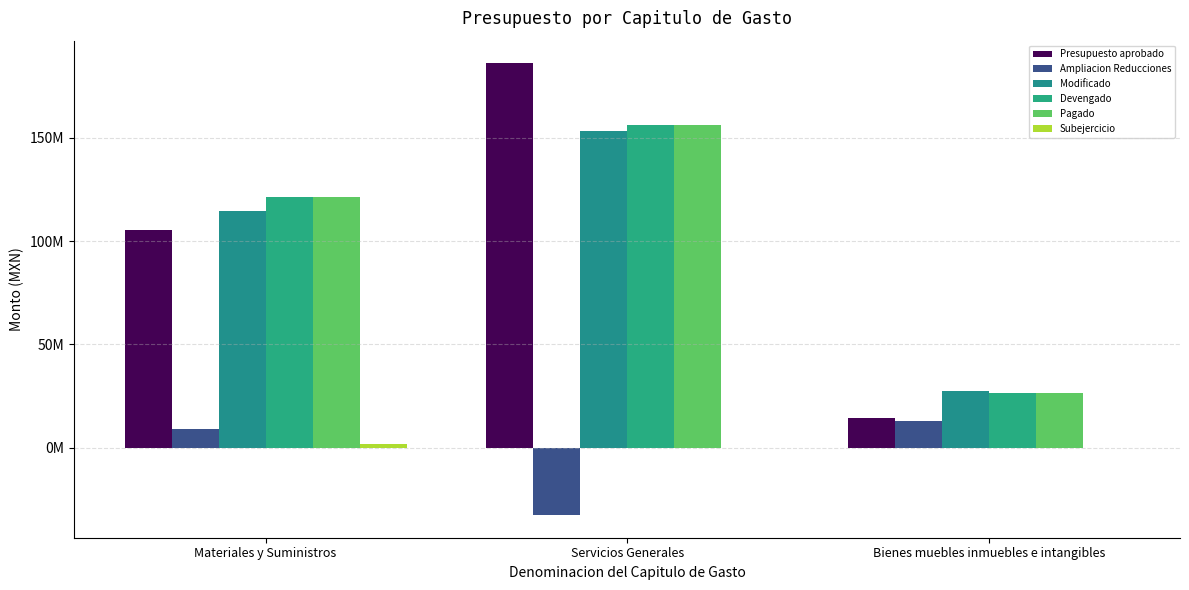

What is the value of the Ampliacion Reducciones bar at the 3rd from the left?

12979056.4